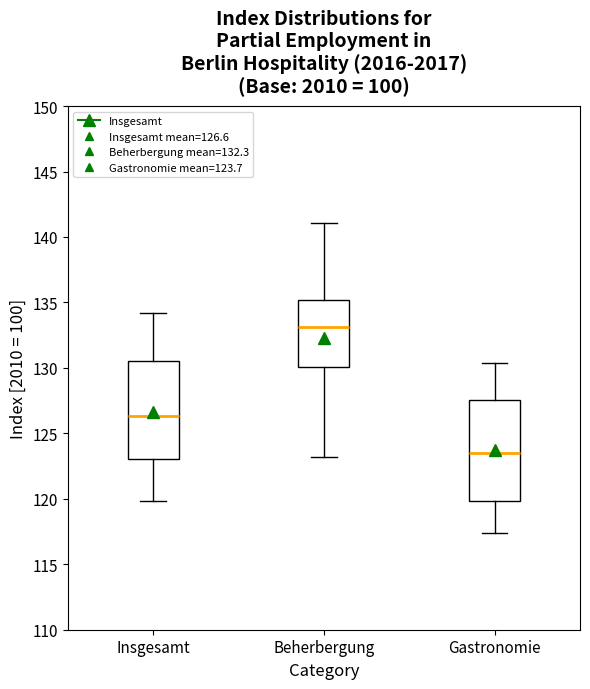

Reading left to right, transcribe this box plot: for each box, give where its median line is, the range the box spans, and where its two whiskers end, as read against the y-axis. The values are not printed on the chart, so give them approximately, as read against the axis.

Insgesamt: median 126.5, box 123.0 to 130.5, whiskers 120.0 to 134.0
Beherbergung: median 133.0, box 130.0 to 135.0, whiskers 123.0 to 141.0
Gastronomie: median 123.5, box 120.0 to 127.5, whiskers 117.5 to 130.5